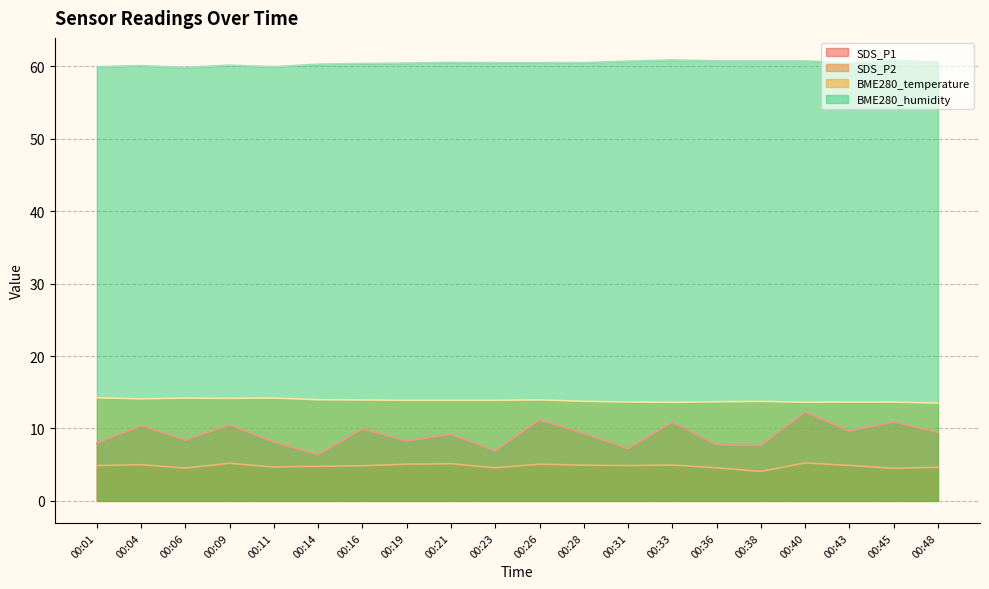

Count the number of data series in this chart.

4